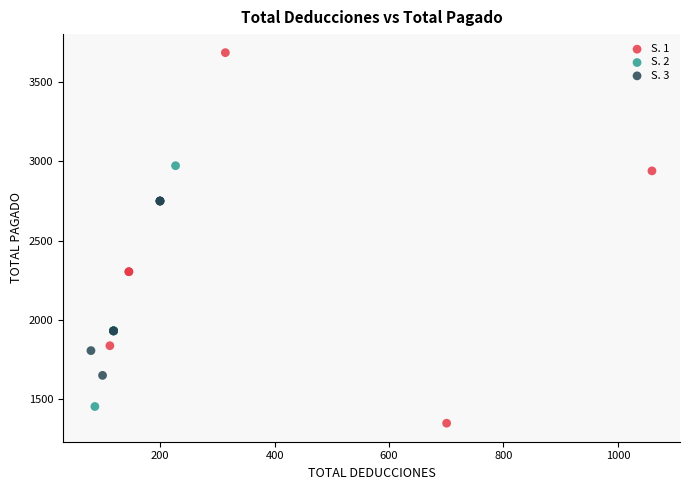

Which series reaches the minimum Y coordinate?

S. 1